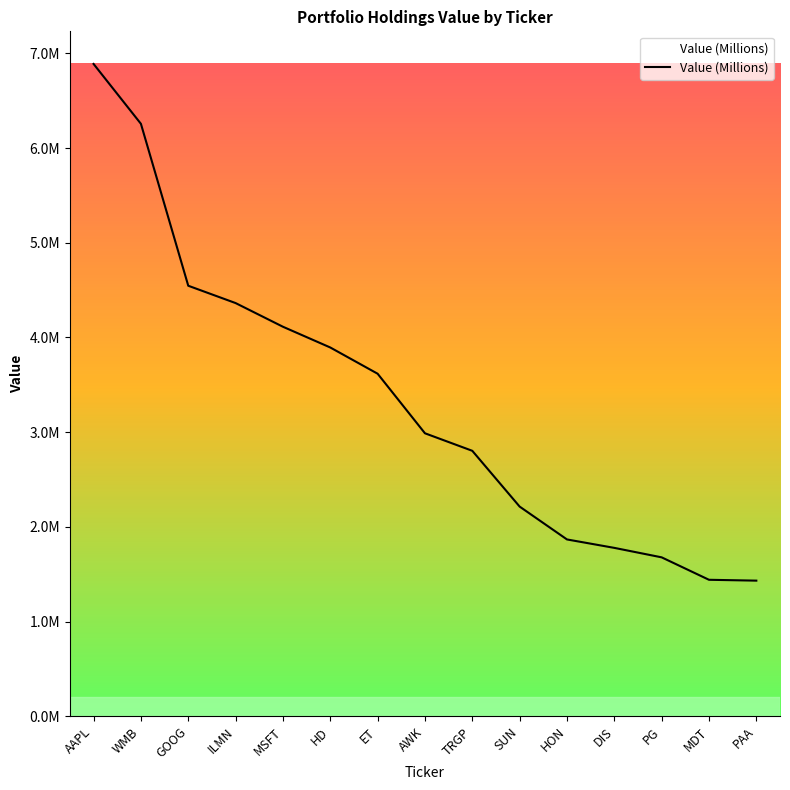

What is the smallest value displayed?

1432000